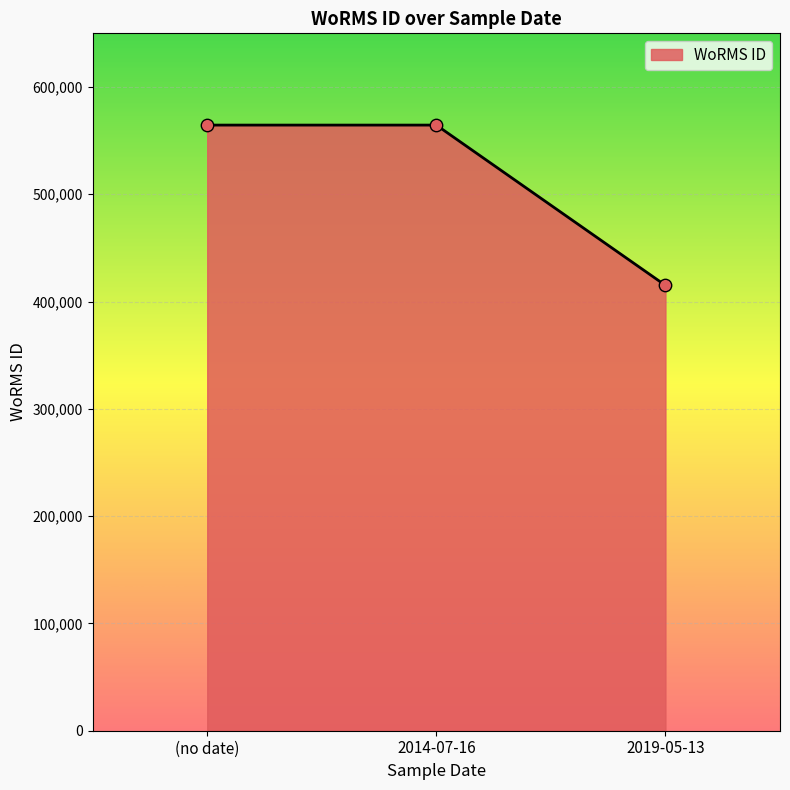

What is the change in value from 2014-07-16 to 2019-05-13?

-149388